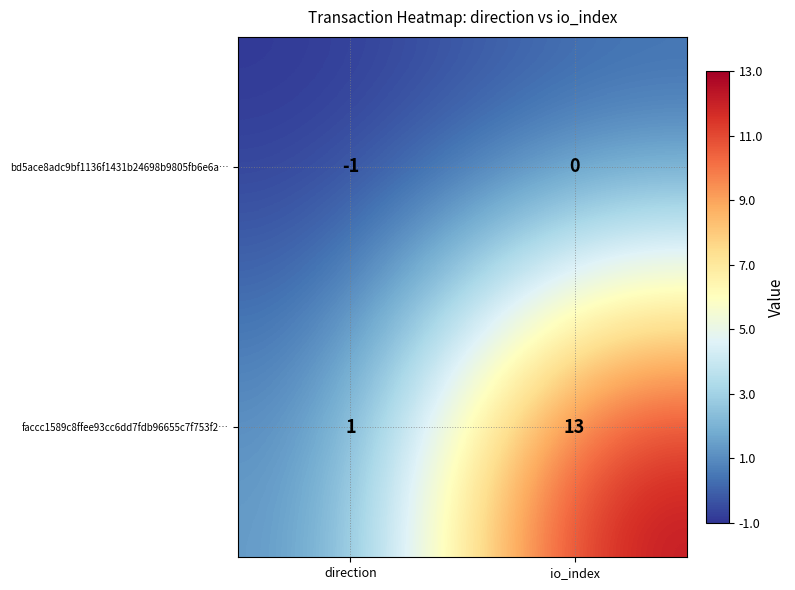

What is the maximum value shown in the chart?

13